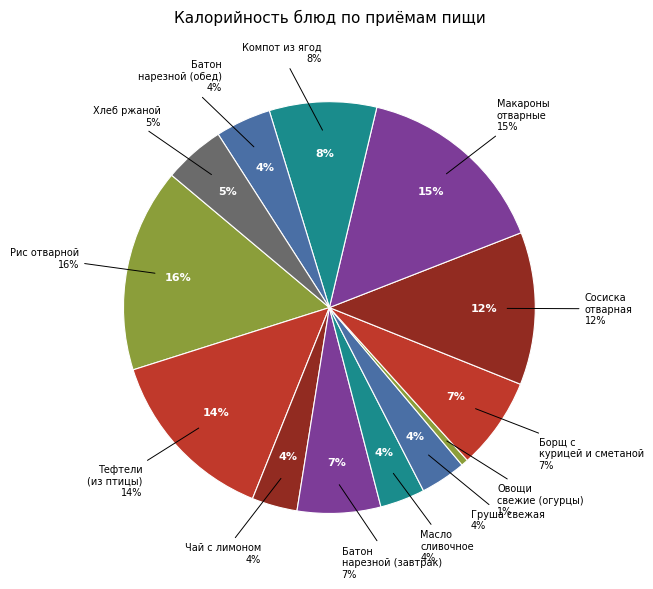

What percentage do Груша свежая and Сосиска отварная together represent?

15.6%